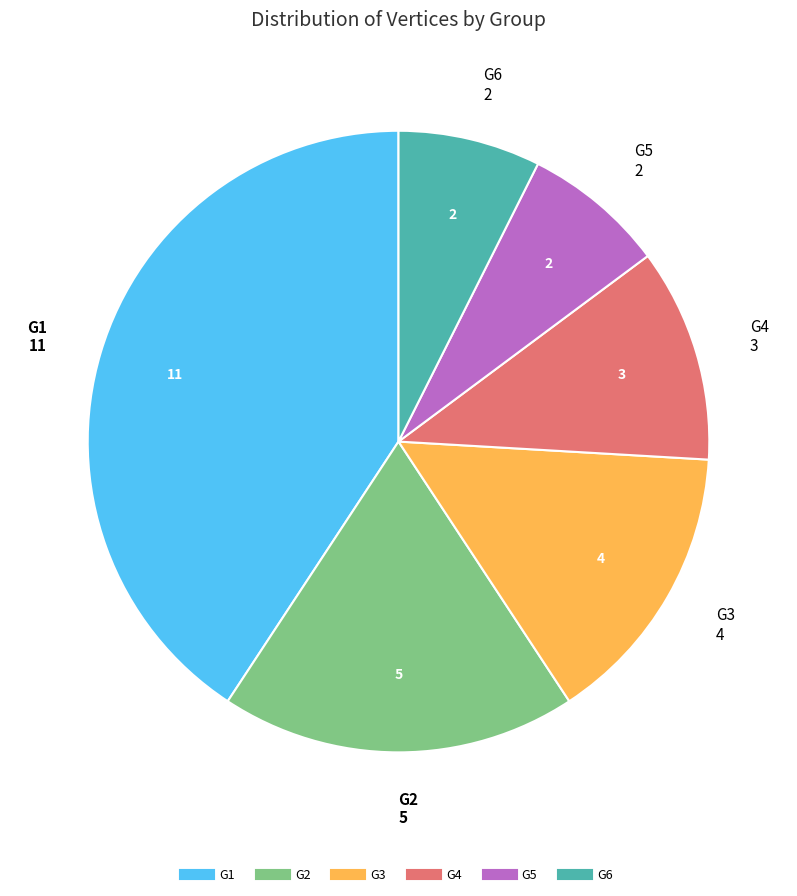

What is the ratio of the value at G6 to the value at G1?

0.2